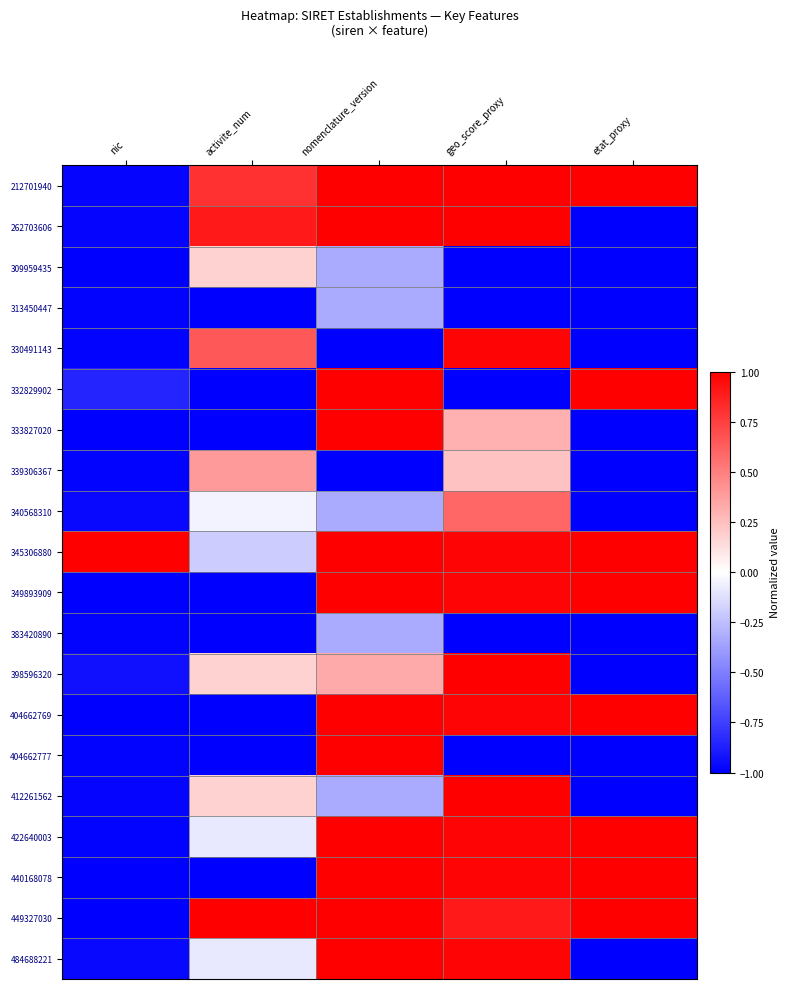

At which category does the chart reach its minimum across all series?

etat_proxy